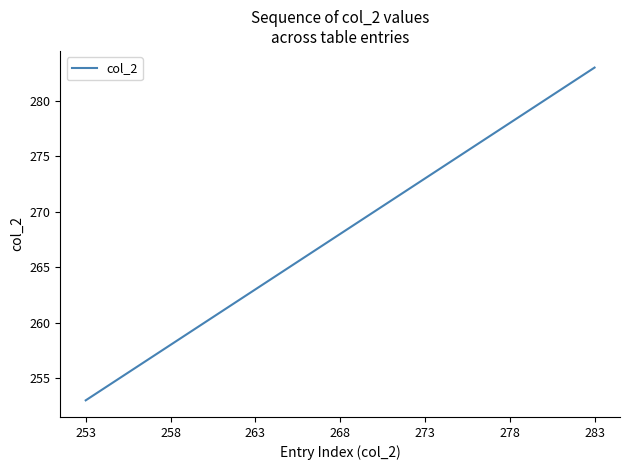

What is the maximum value shown in the chart?

283